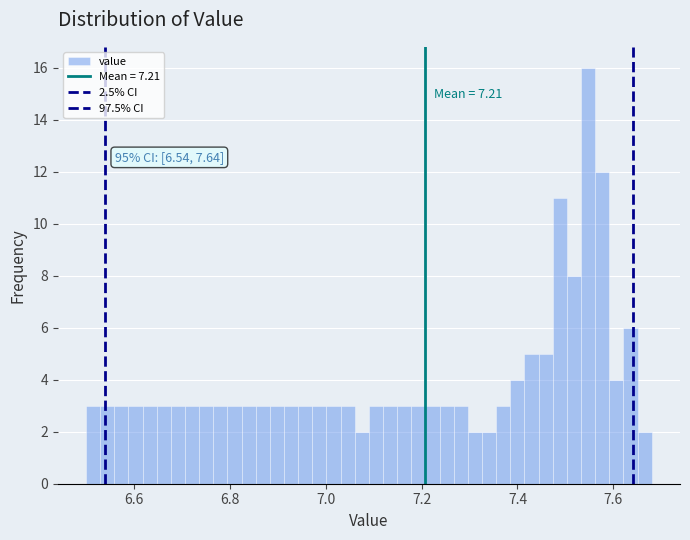

Around what value on the x-axis is the tallest bar? Give the approximate position of its centre, as read against the axis.

7.54